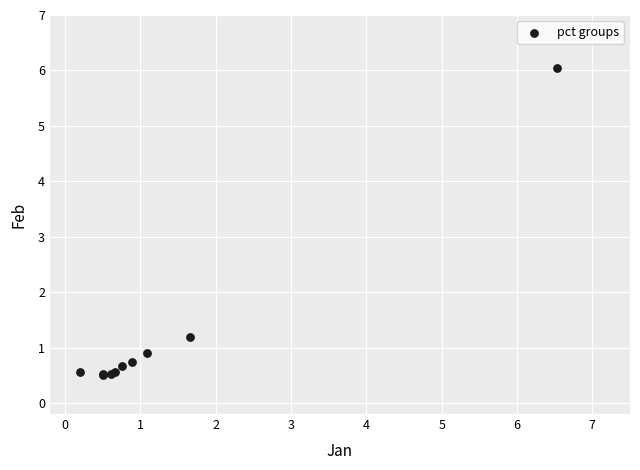

What Y value in the scatter plot is closest to 3?

1.2